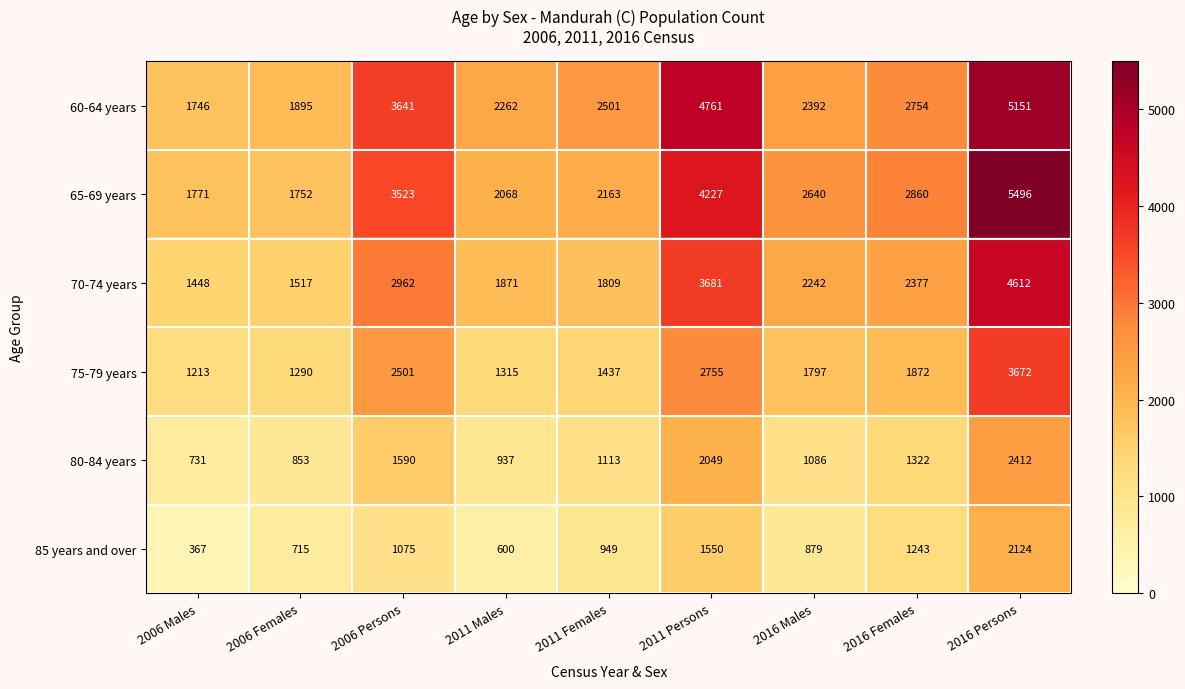

List the series in order of their peak value, lowest first.

85 years and over, 80-84 years, 75-79 years, 70-74 years, 60-64 years, 65-69 years